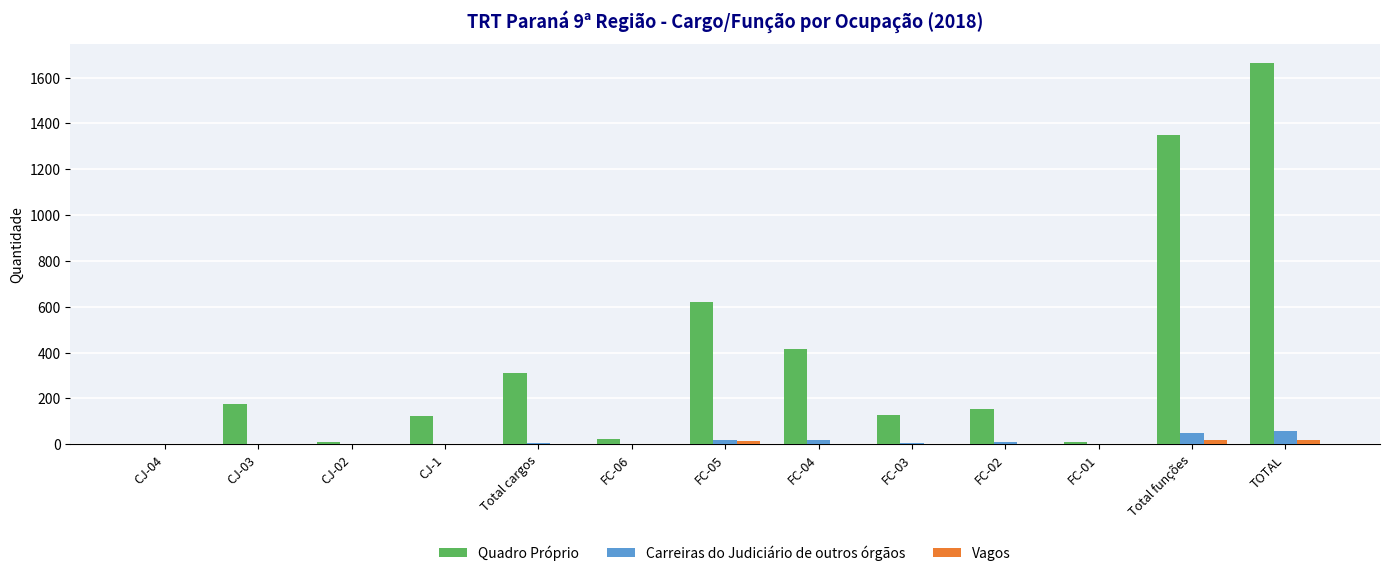

How many distinct data groups are displayed?

3